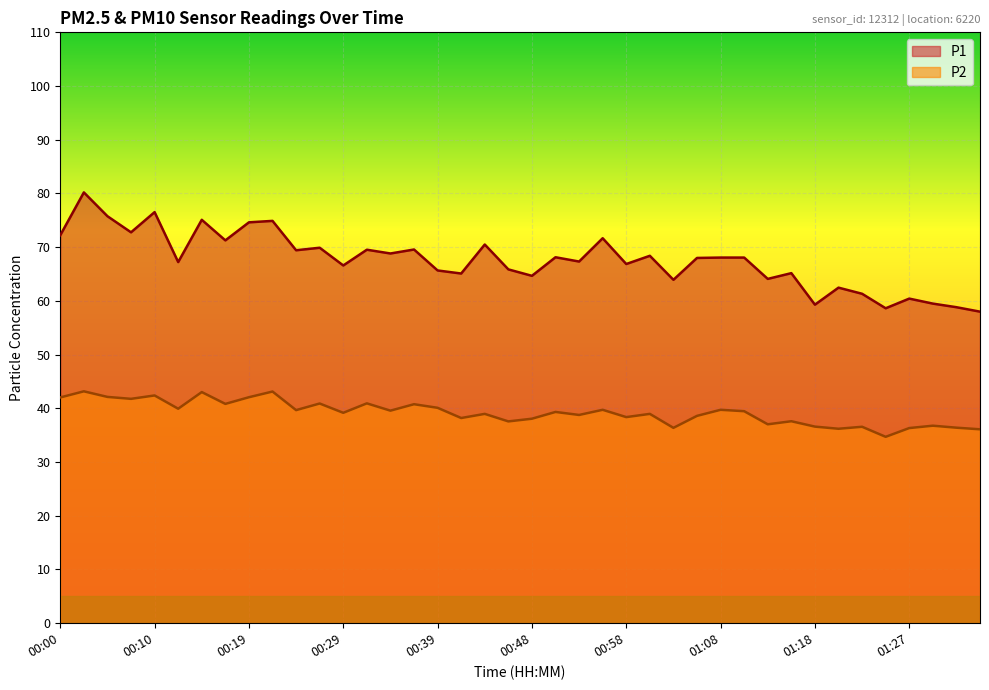

At how many categories does at least one series exceed 49?

40